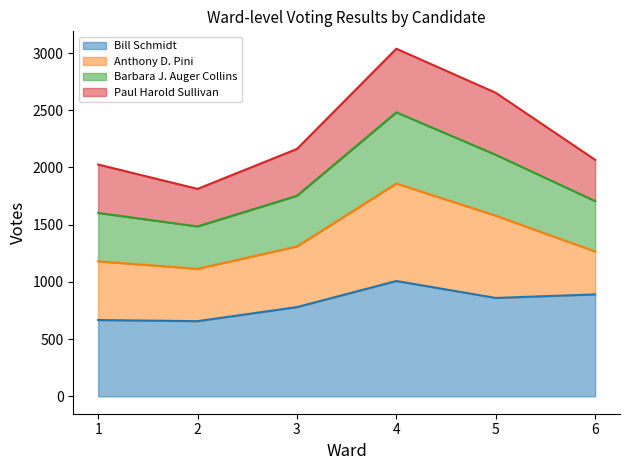

What is the total value across all series at 3?

2162